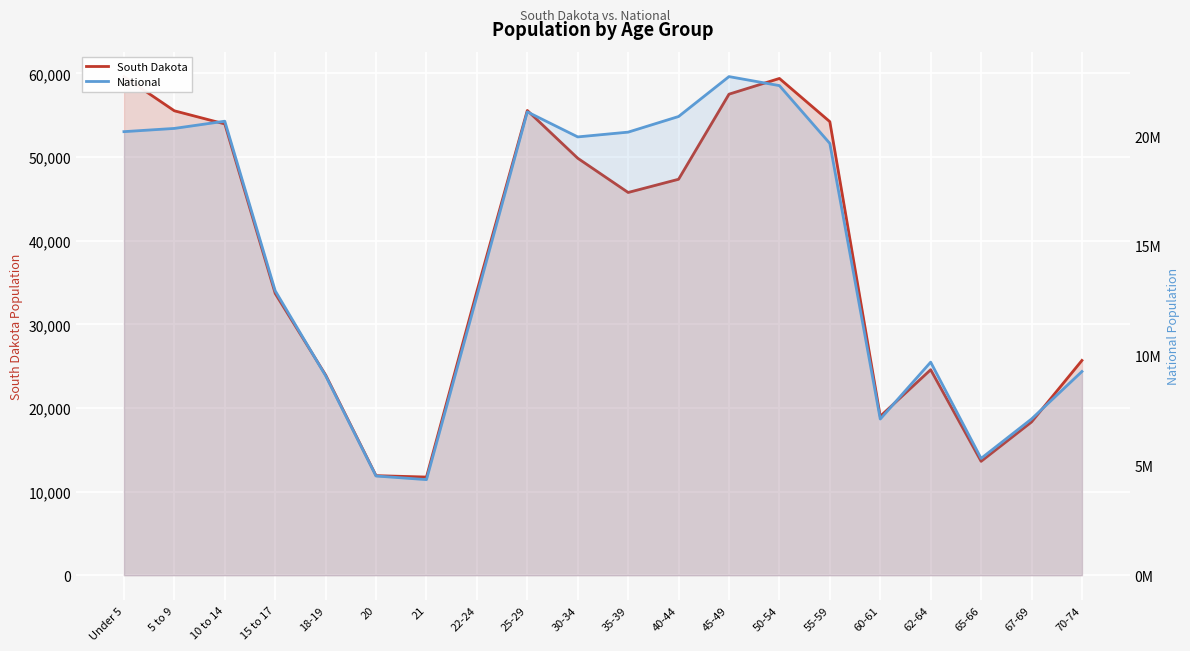

Which series has the largest total across all categories?

National